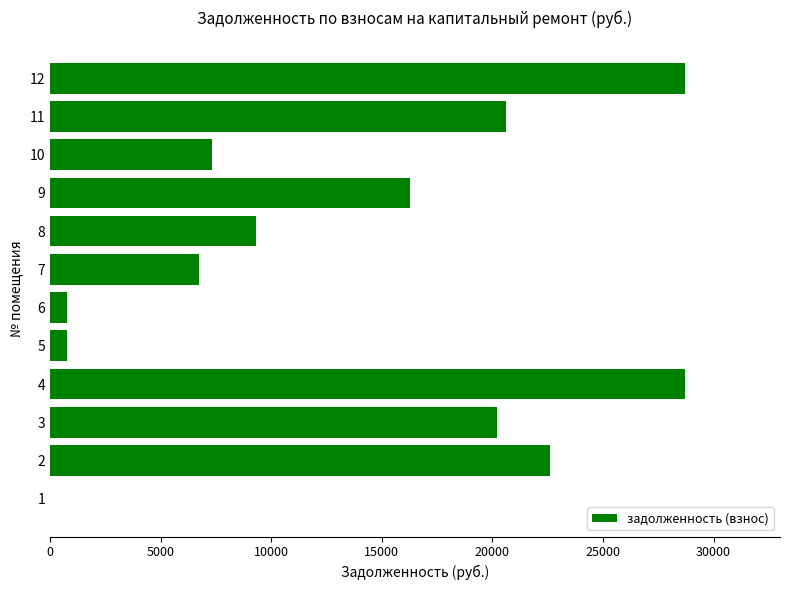

What is the change in value from 1 to 5?

+783.2